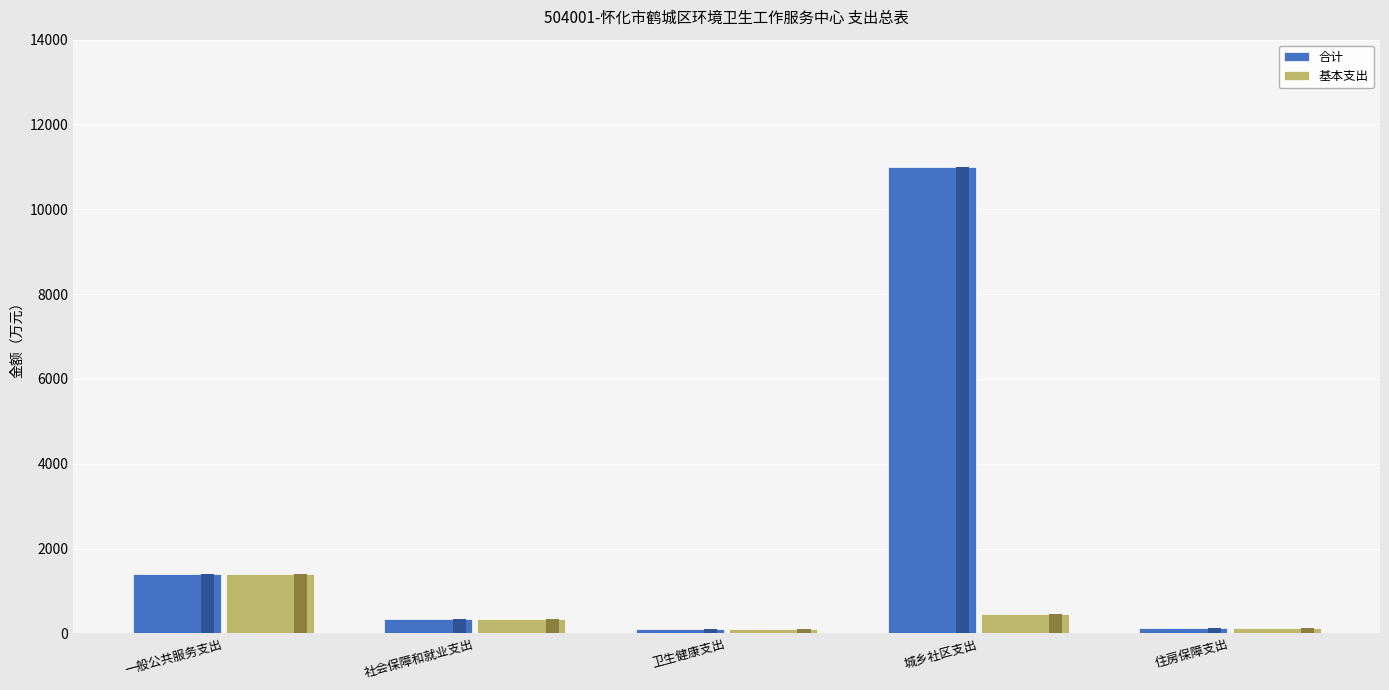

What is the sum of the 合计 values at 社会保障和就业支出 and 一般公共服务支出?

1742.6